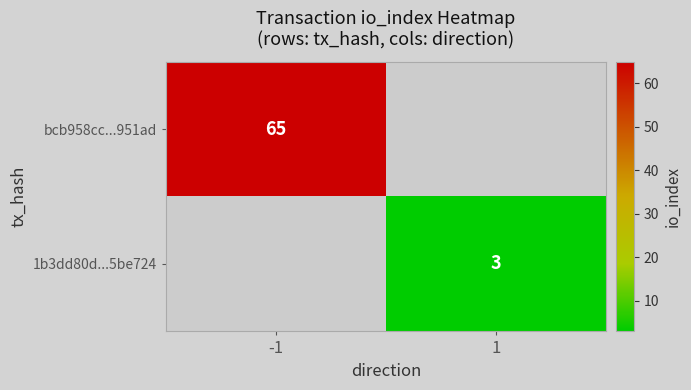

At how many categories does at least one series exceed 49?

1